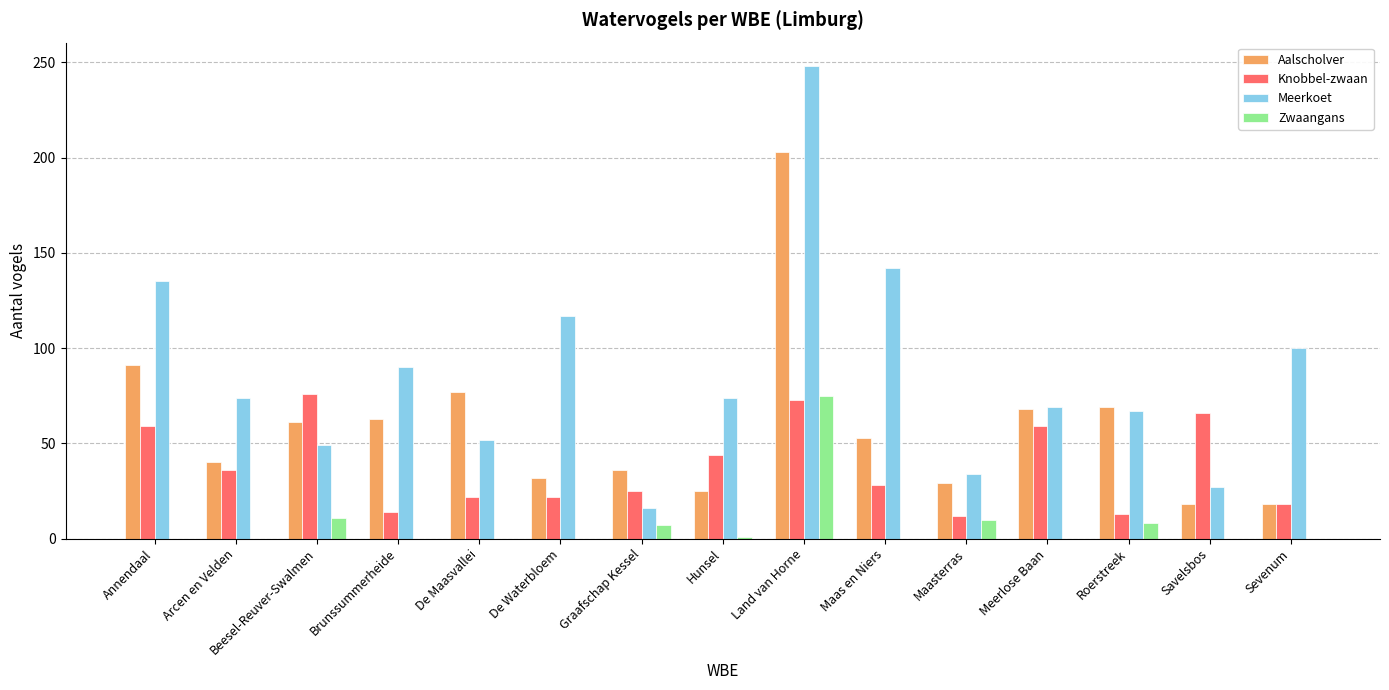

Read the Knobbel-zwaan value at Annendaal, to the nearest 5.

60